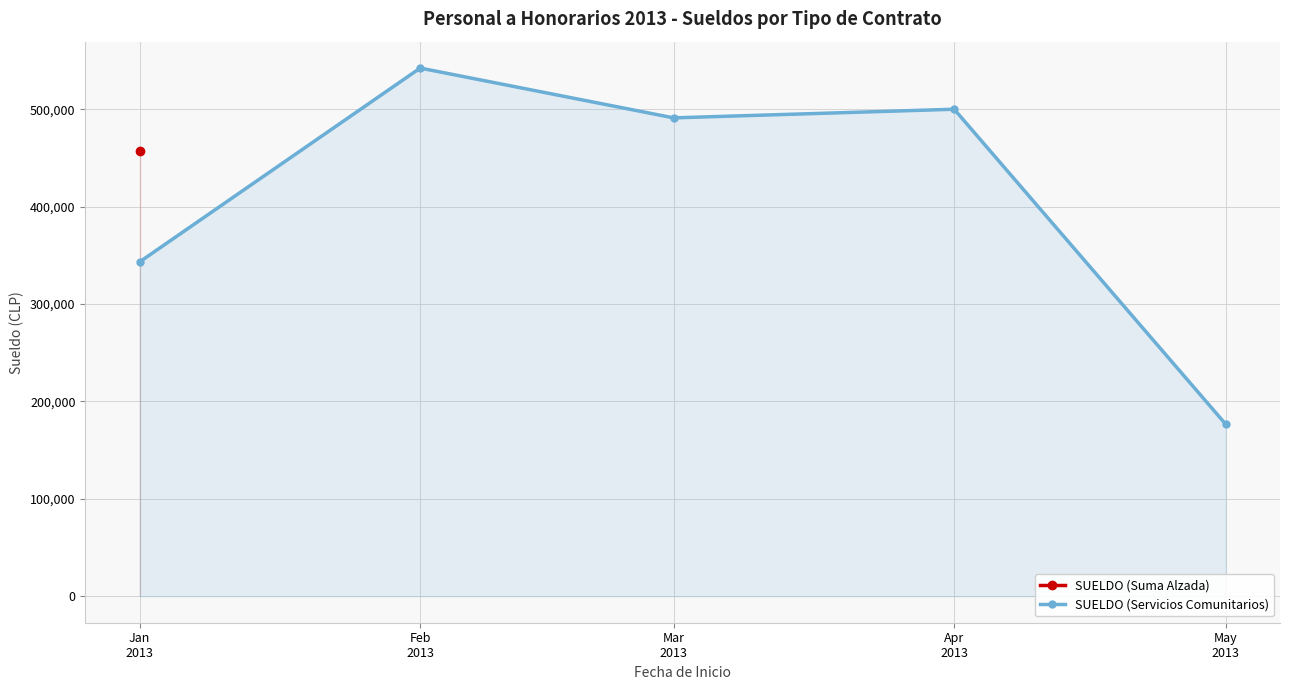

Which category has the lowest value across all series?

May
2013